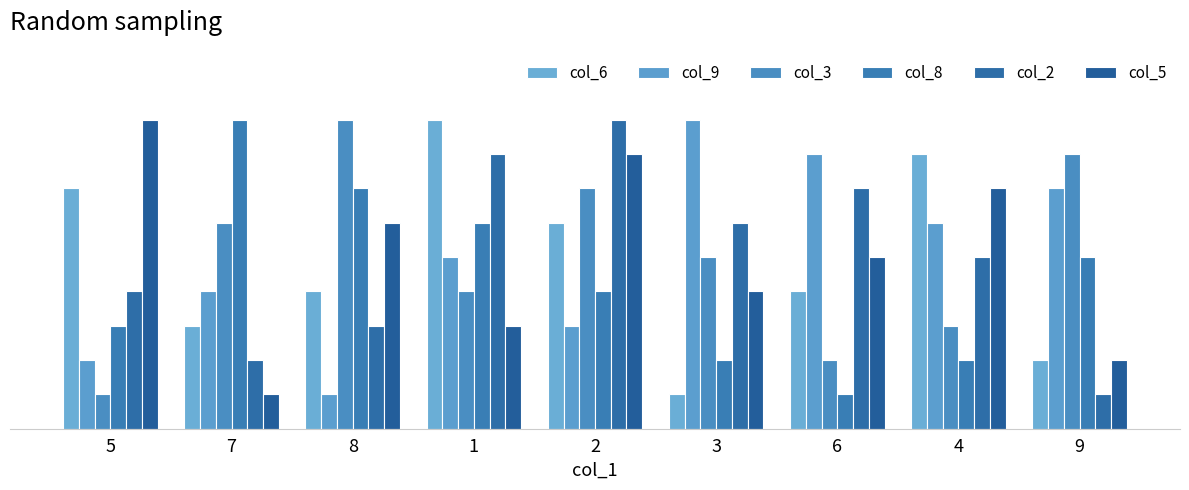

What is the sum of the col_2 values at 2 and 8?

12